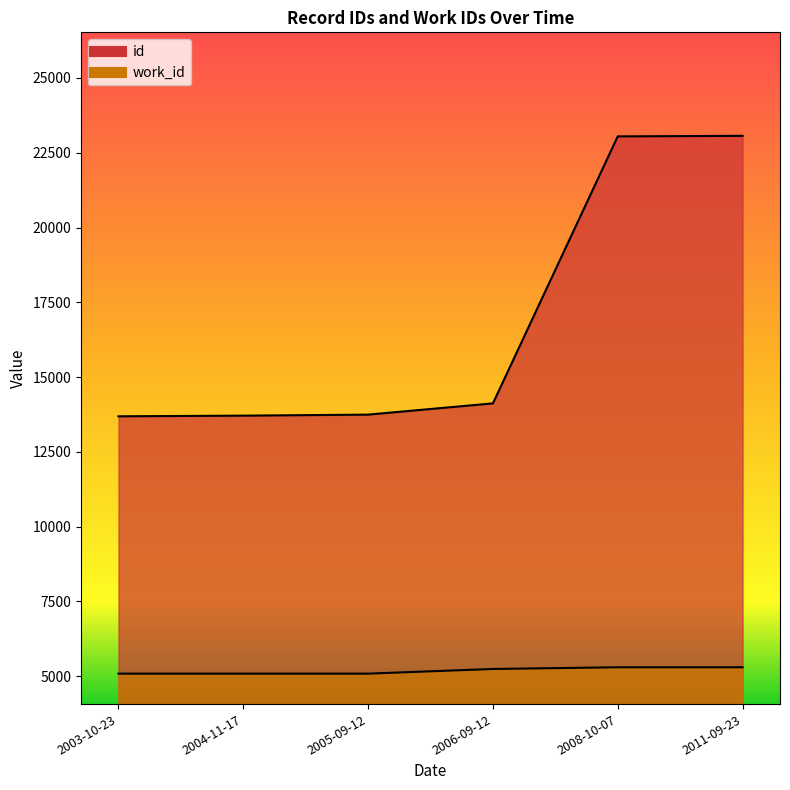

What is the value of the work_id point at the 4th from the left?

5244